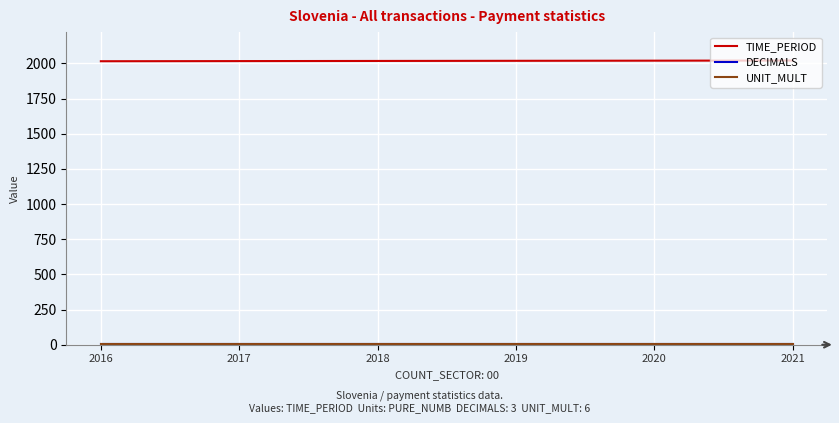

The value of TIME_PERIOD at 2019 is 2019. True or false?

True